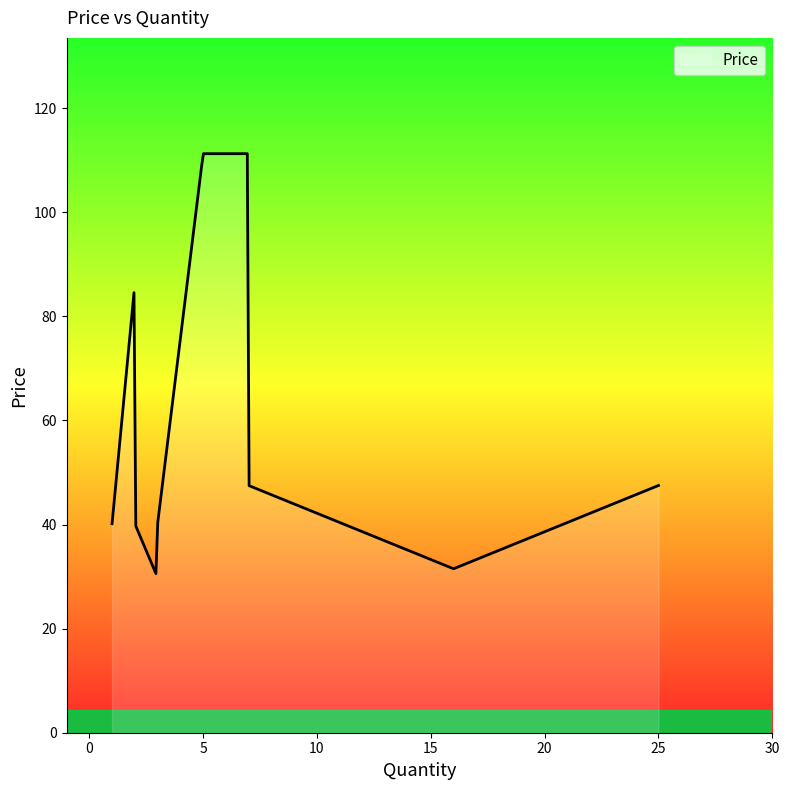

Does the chart display data point markers on the line(s)?

No